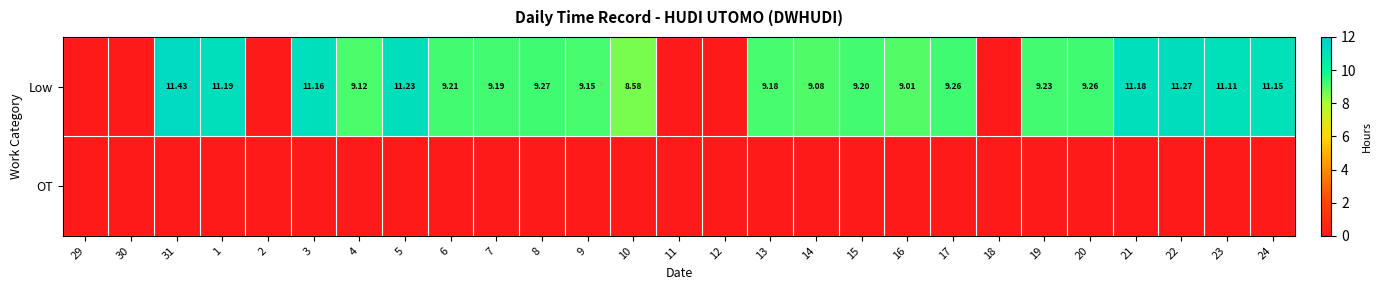

Rank the categories by OT value from highest to lowest.

29, 30, 31, 1, 2, 3, 4, 5, 6, 7, 8, 9, 10, 11, 12, 13, 14, 15, 16, 17, 18, 19, 20, 21, 22, 23, 24